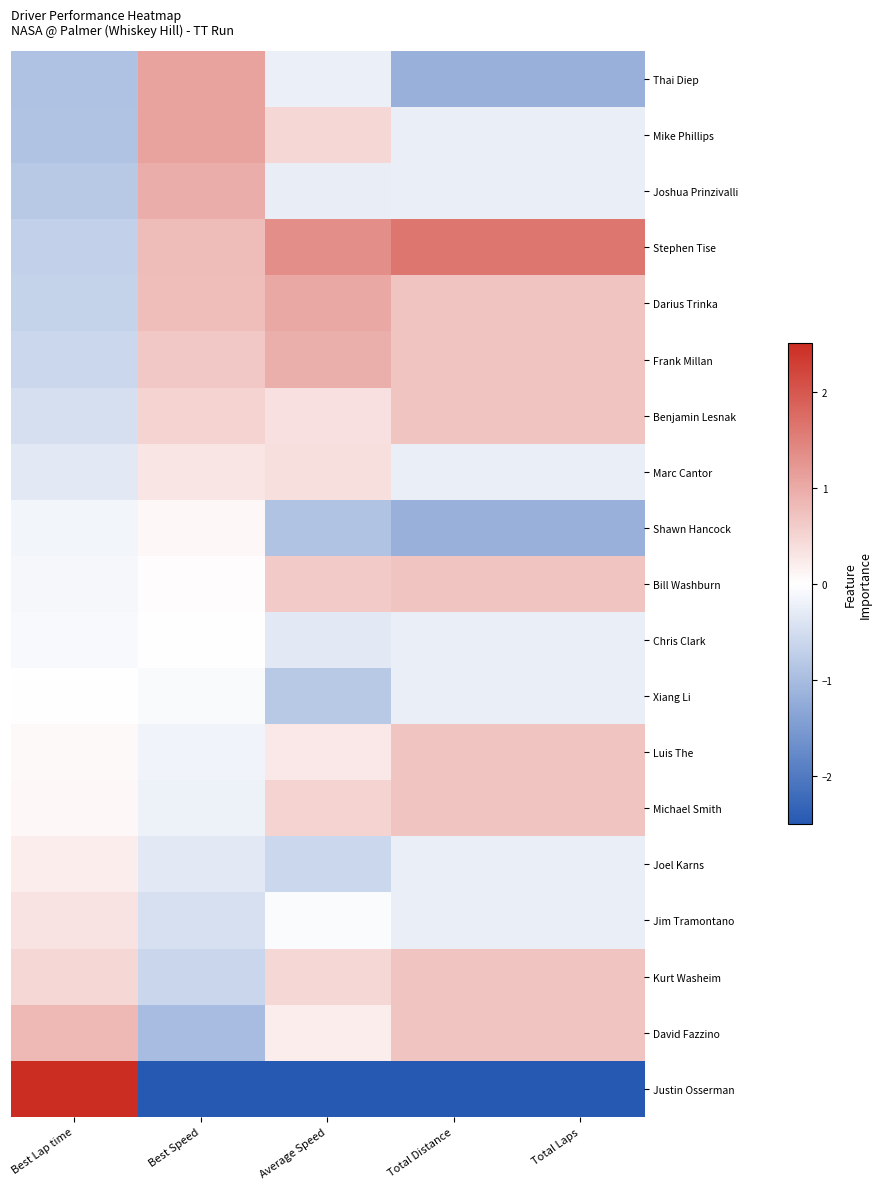

What is the difference between the highest and lowest values at Best Lap time?

4.6